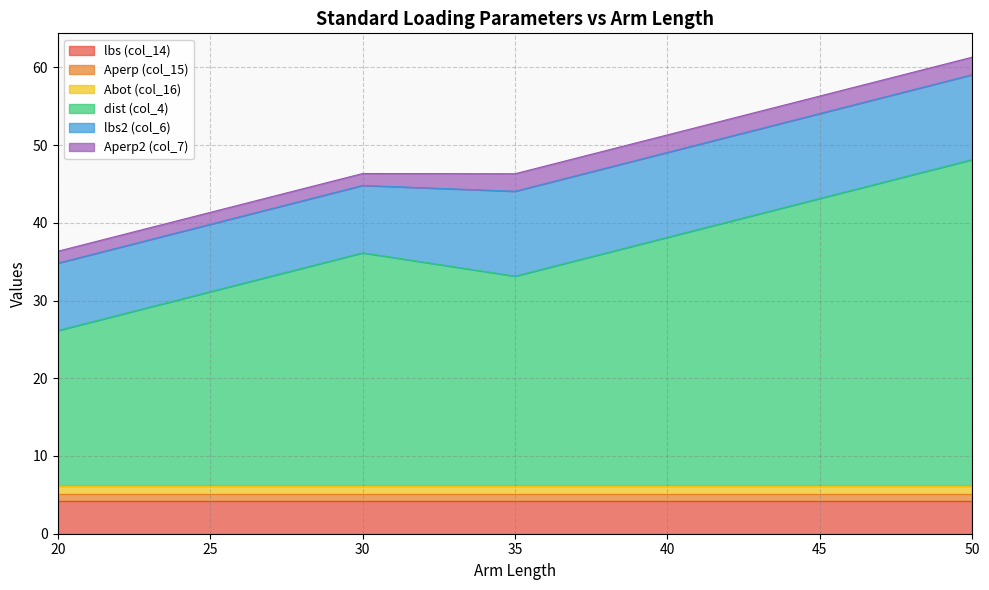

Reading left to right, transcribe all the data shown in this chart.

lbs (col_14): 20=4.2	25=4.2	30=4.2	35=4.2	40=4.2	45=4.2	50=4.2
Aperp (col_15): 20=1.0	25=1.0	30=1.0	35=1.0	40=1.0	45=1.0	50=1.0
Abot (col_16): 20=1.0	25=1.0	30=1.0	35=1.0	40=1.0	45=1.0	50=1.0
dist (col_4): 20=20.0	25=25.0	30=30.0	35=27.0	40=32.0	45=37.0	50=42.0
lbs2 (col_6): 20=8.7	25=8.7	30=8.7	35=10.9	40=10.9	45=10.9	50=10.9
Aperp2 (col_7): 20=1.5	25=1.5	30=1.5	35=2.2	40=2.2	45=2.2	50=2.2